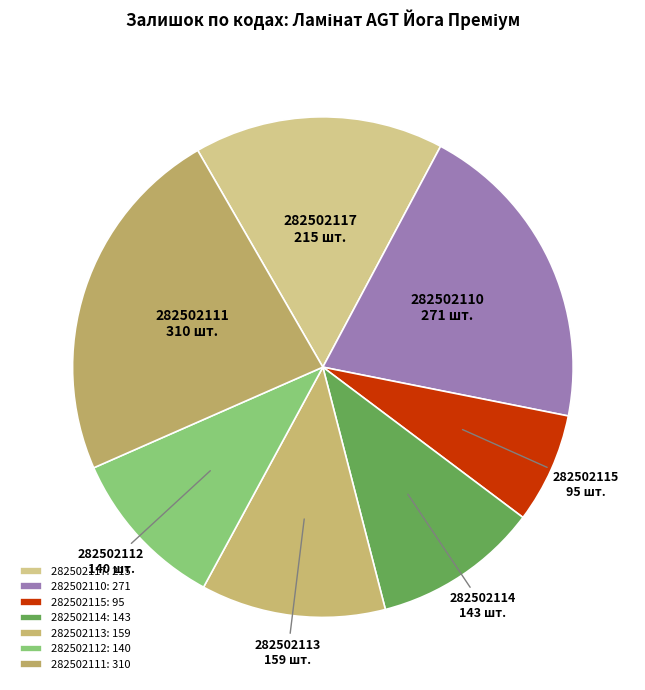

Which category has the smallest portion of the pie?

282502115